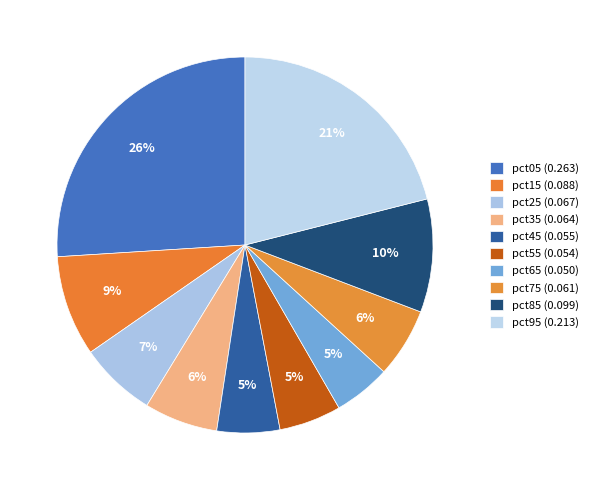

To the nearest percent, what portion does pct55 represent?

5%